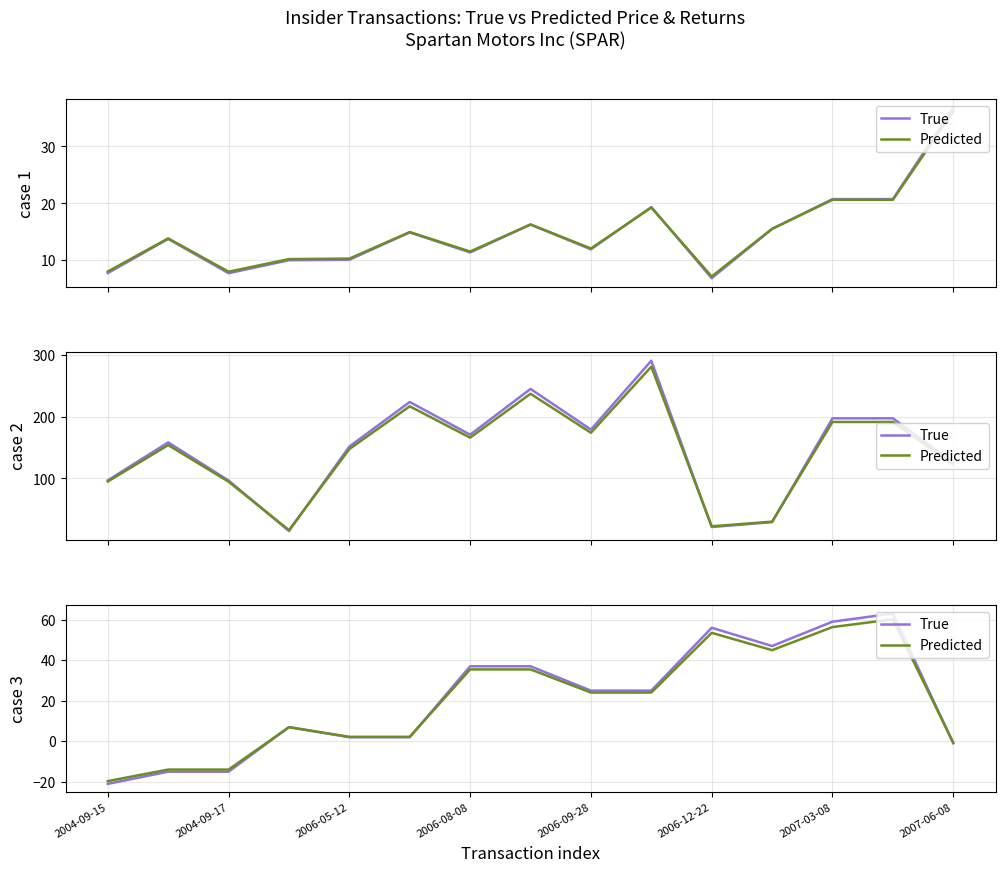

How many values in True are below zero?

4